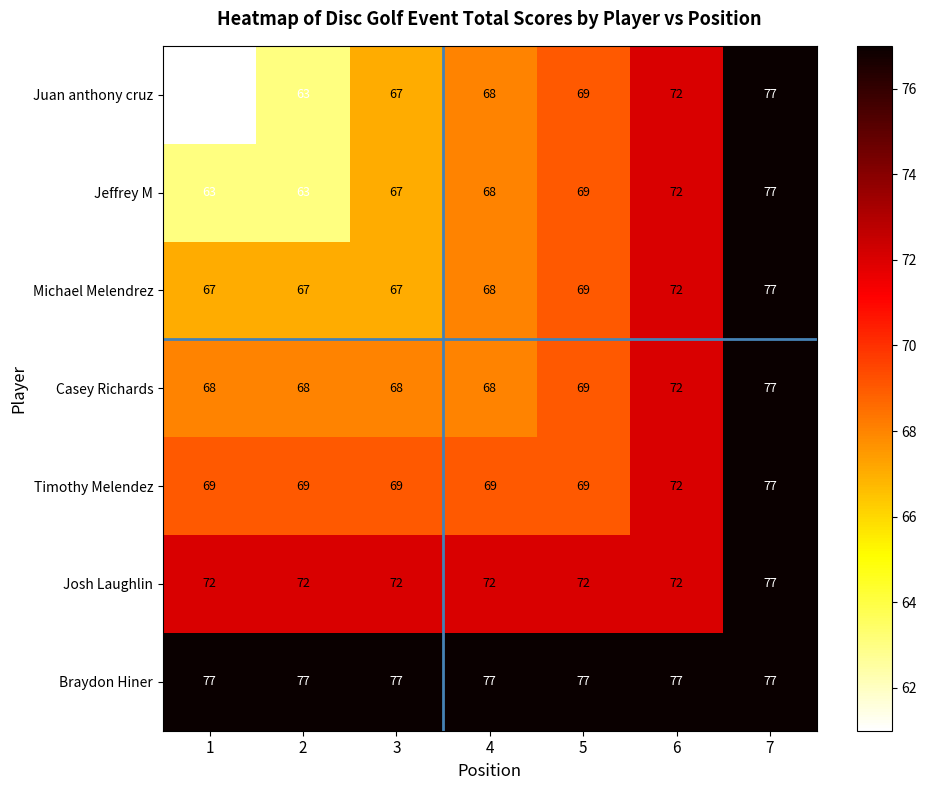

How many Josh Laughlin values are between 72 and 73?

6